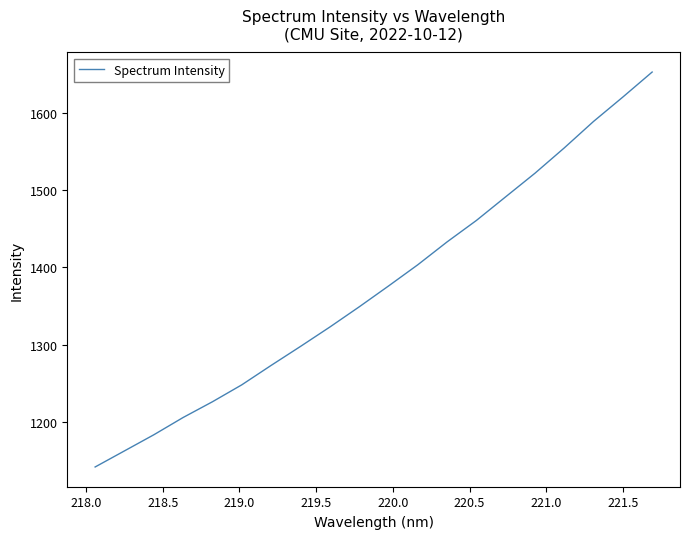

What is the difference between the maximum and minimum values?

511.5